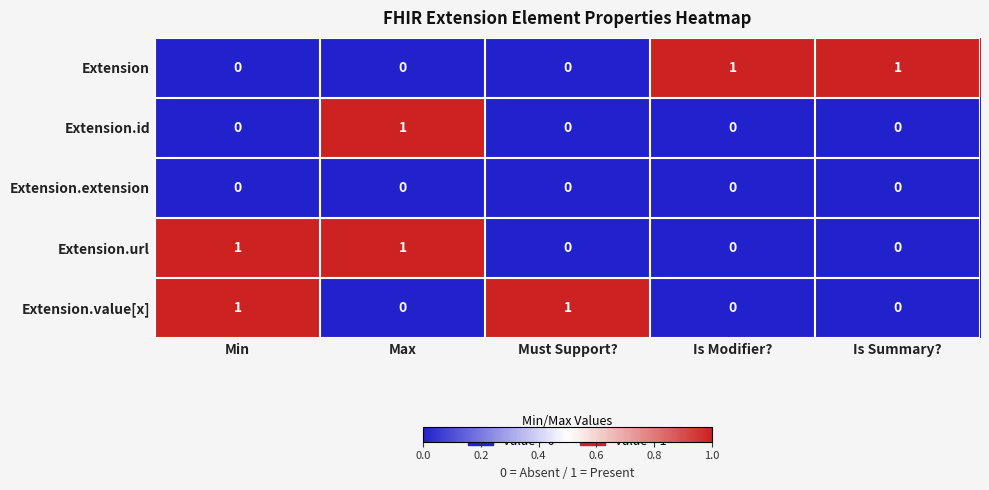

The value of Extension.value[x] at Is Modifier? is -1. True or false?

False